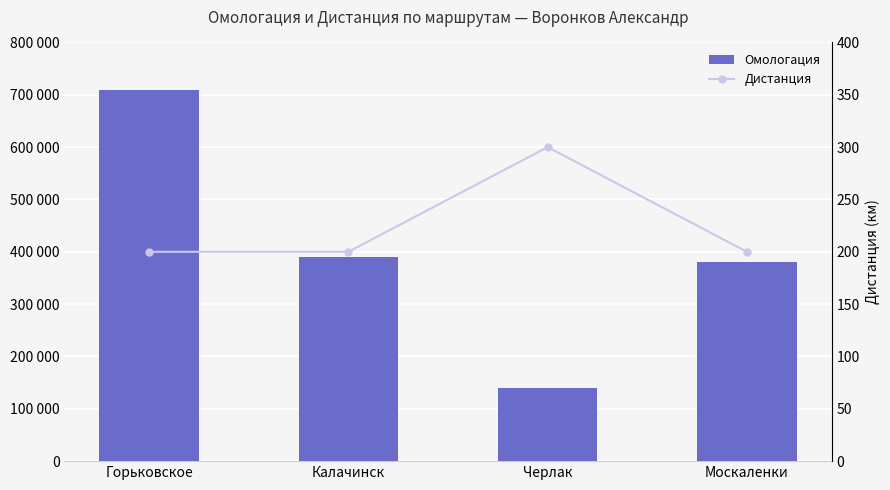

What is the difference between the second highest and minimum values in the Омологация series?

249836